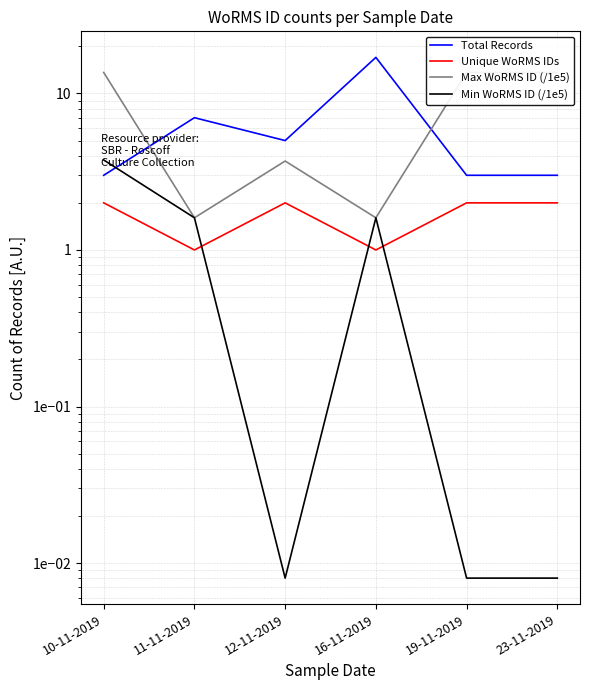

At how many categories does at least one series exceed 3?

6